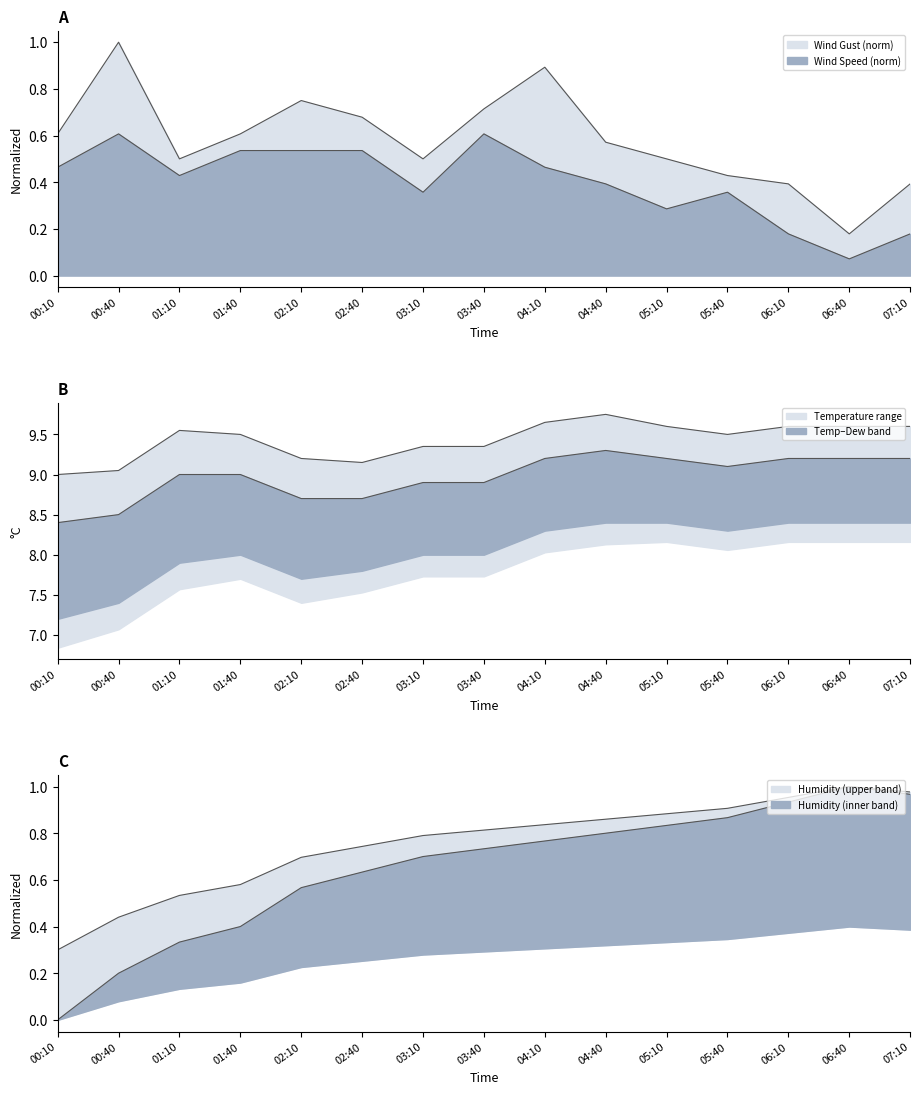

What are all the series names shown in the legend?

Temperature, Humidity, WindSpeed, WindGust